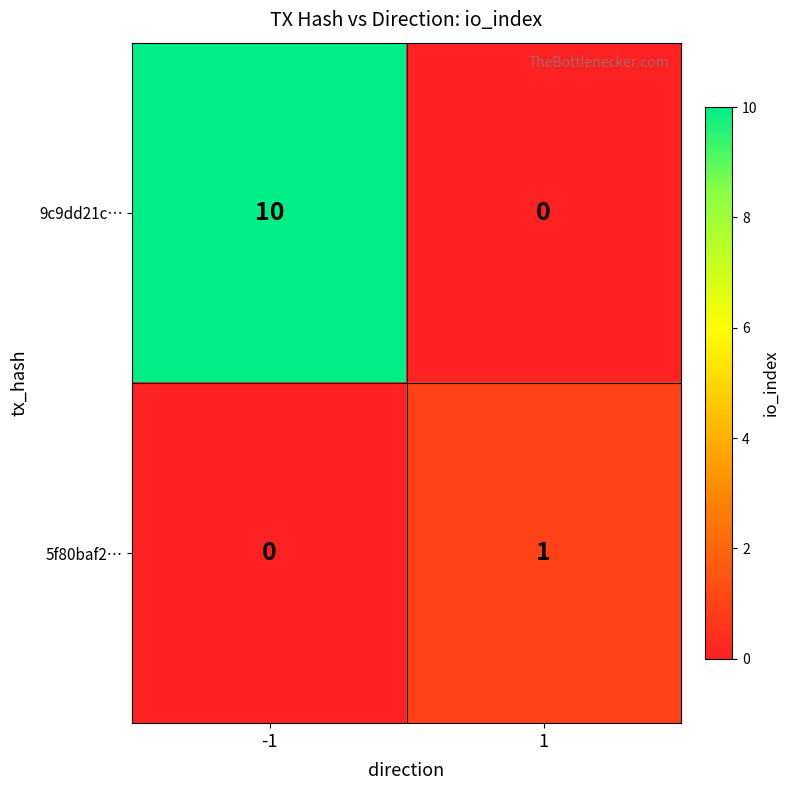

Which series changed the most between -1 and 1?

9c9dd21c…